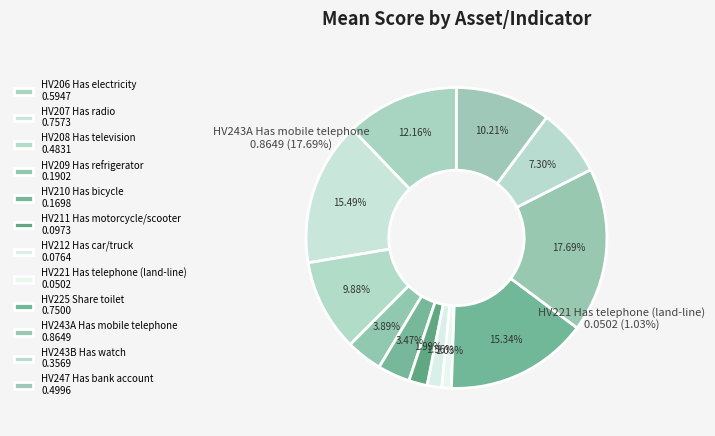

Does any single category account for the majority?

No